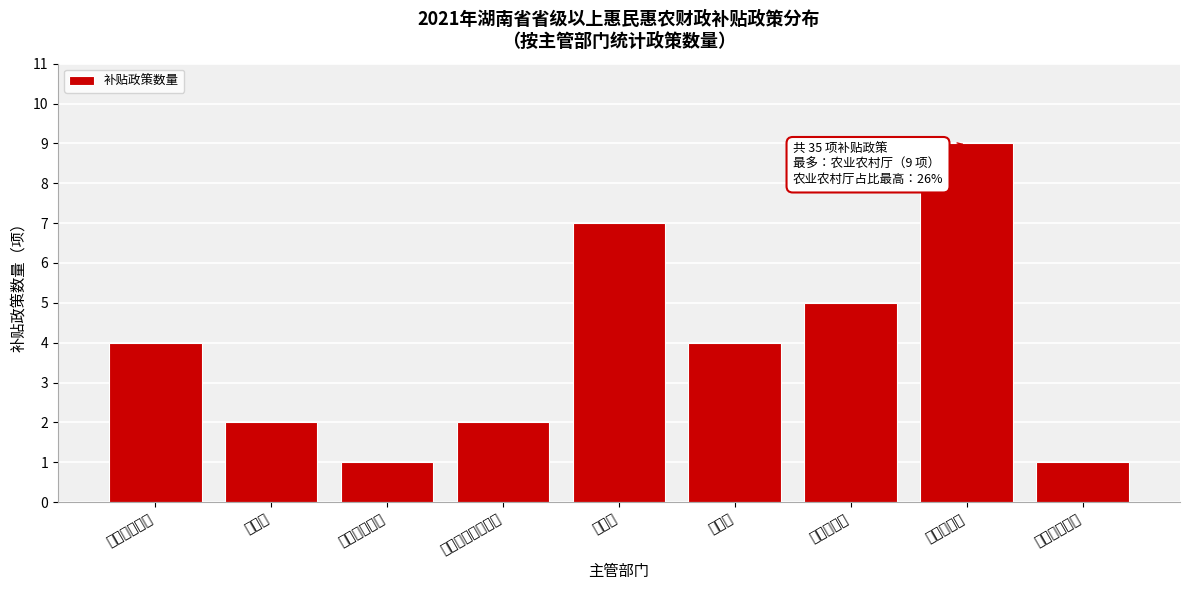

Reading left to right, transcribe all the data shown in this chart.

4	2	1	2	7	4	5	9	1